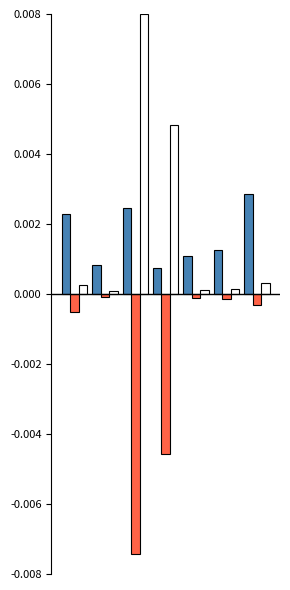

How many categories are shown in the chart?

7